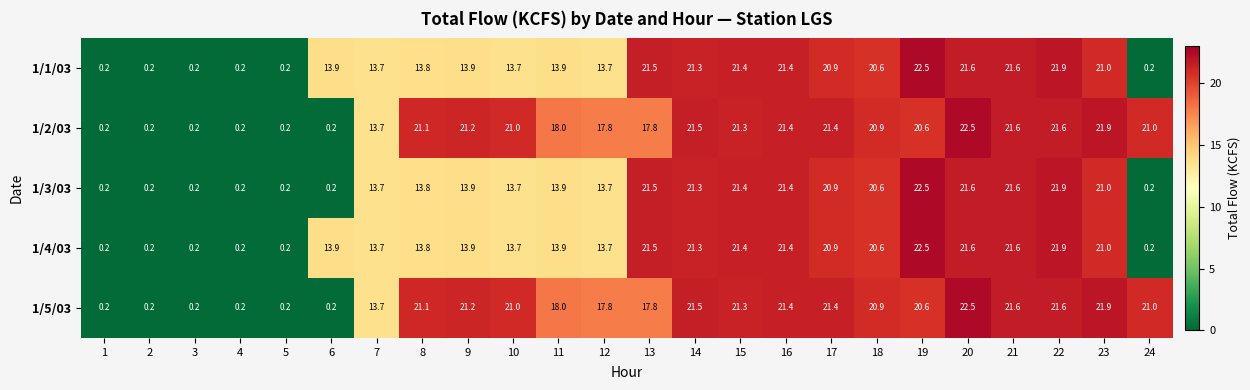

At how many categories does at least one series exceed 5?

19